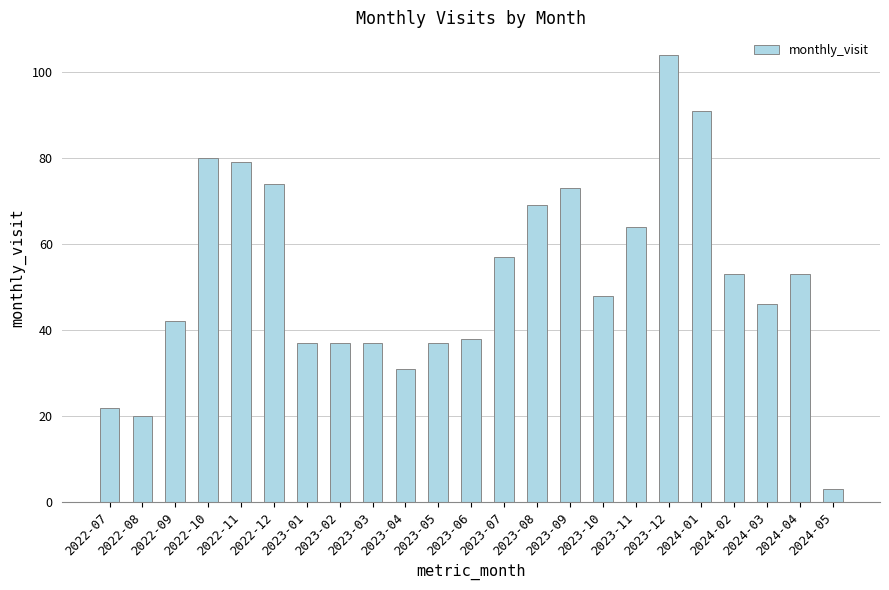

What is the average value?

52